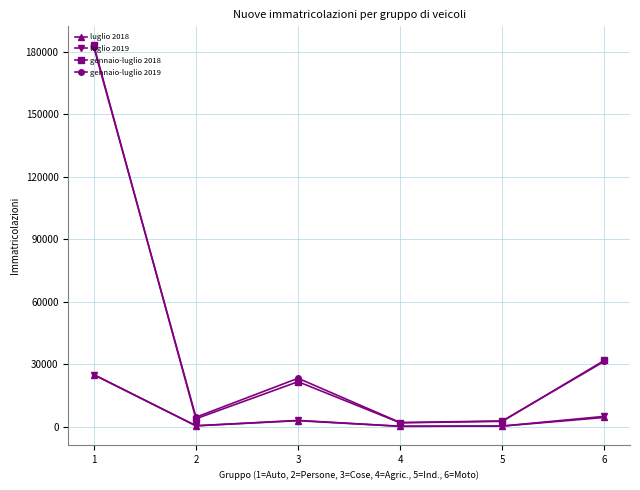

What is the average value of the luglio 2019 series?

5751